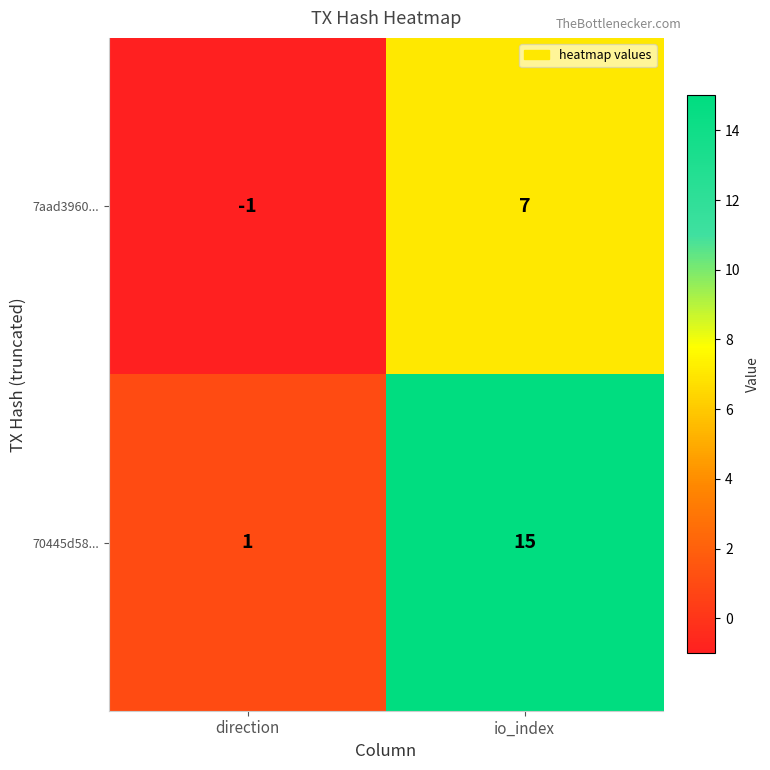

The 70445d58... series shows 15 at io_index. True or false?

True